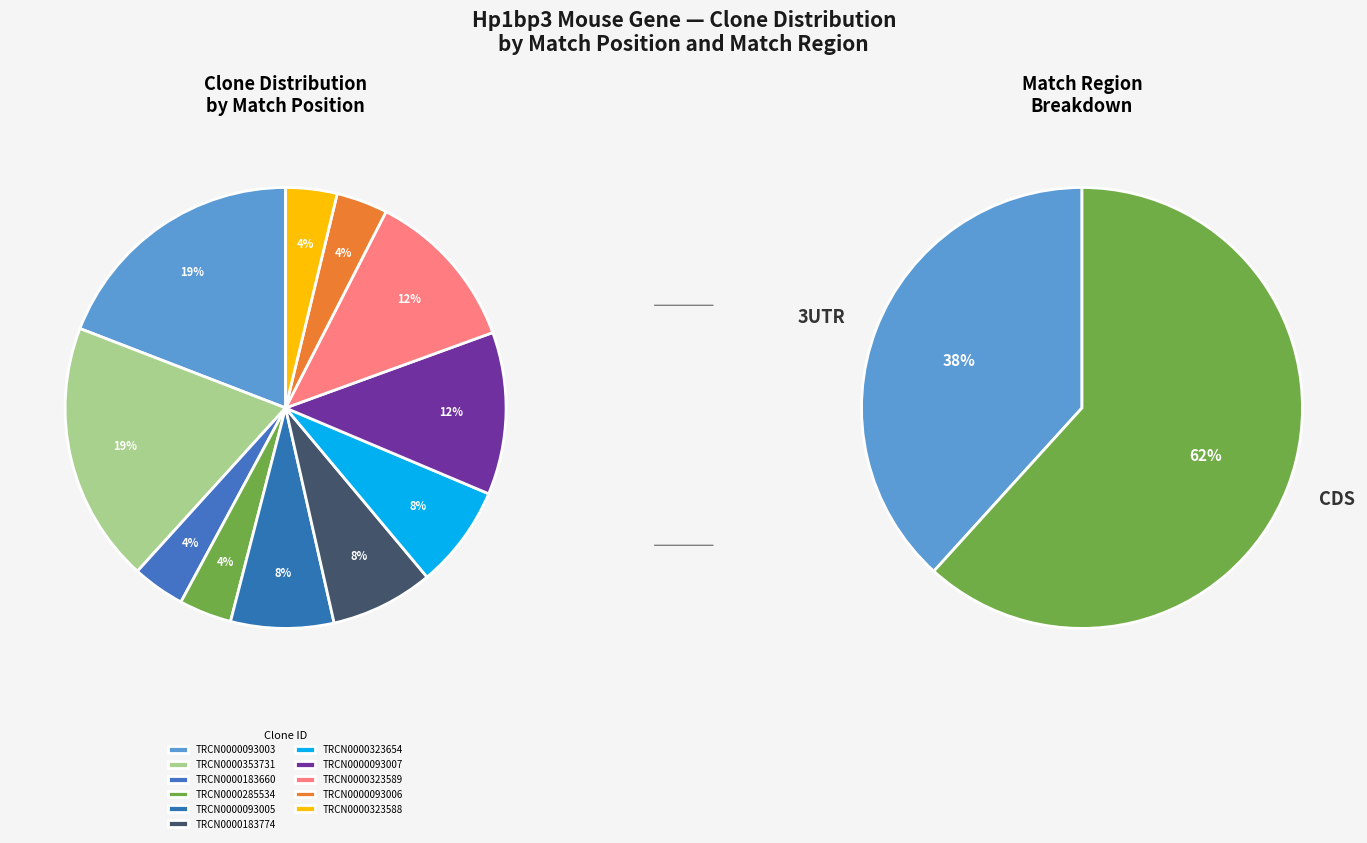

Count the number of slices in the pie.

11